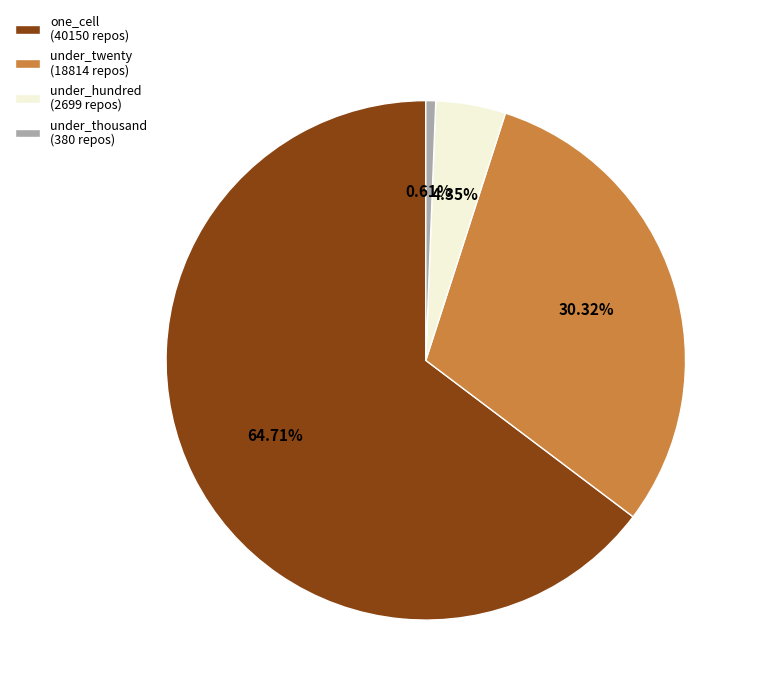

Approximately how many times larger is the value at under_twenty (18814 repos) compared to under_hundred (2699 repos)?

7.0